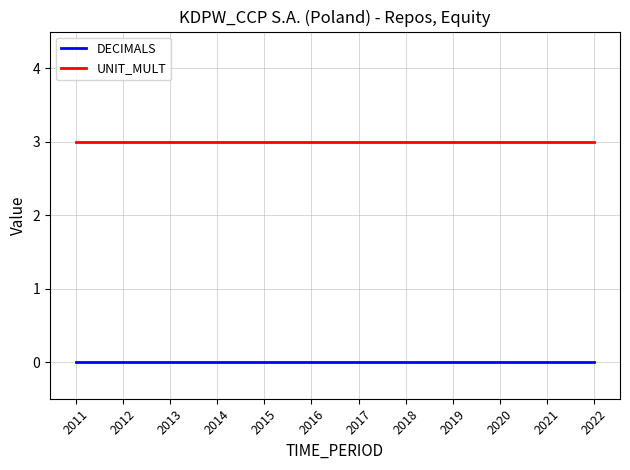

True or false: DECIMALS has a value of 0 at 2019.

True